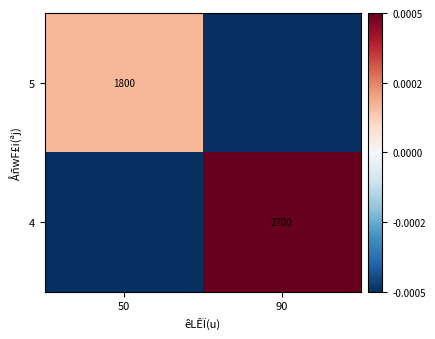

Is the value of 5 at 50 greater than the value of 4 at 90?

No